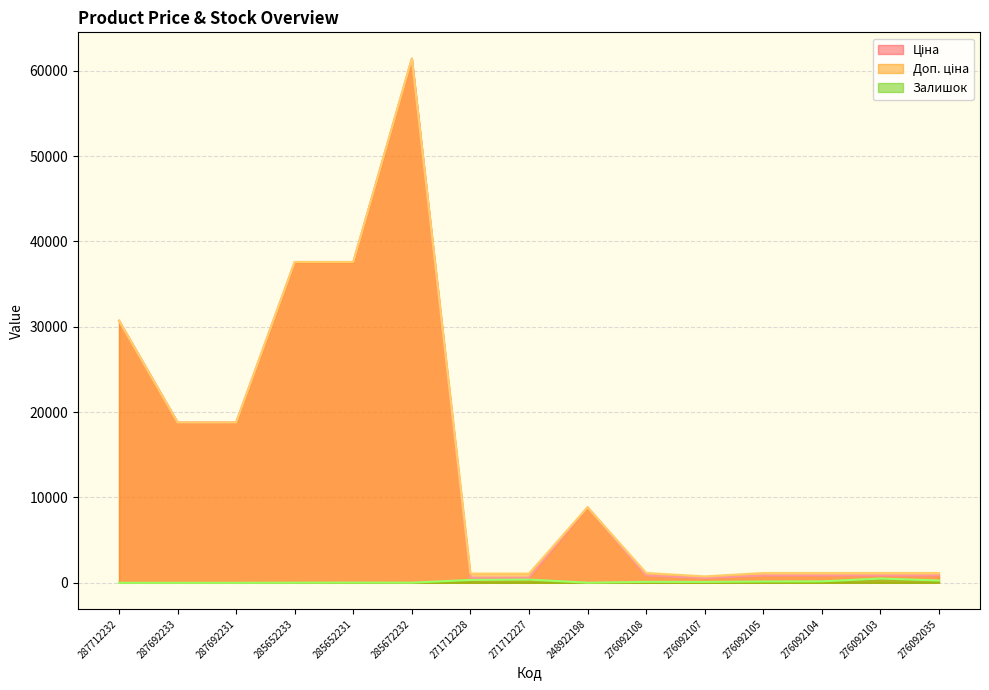

True or false: Доп. ціна and Ціна cross at least once.

False